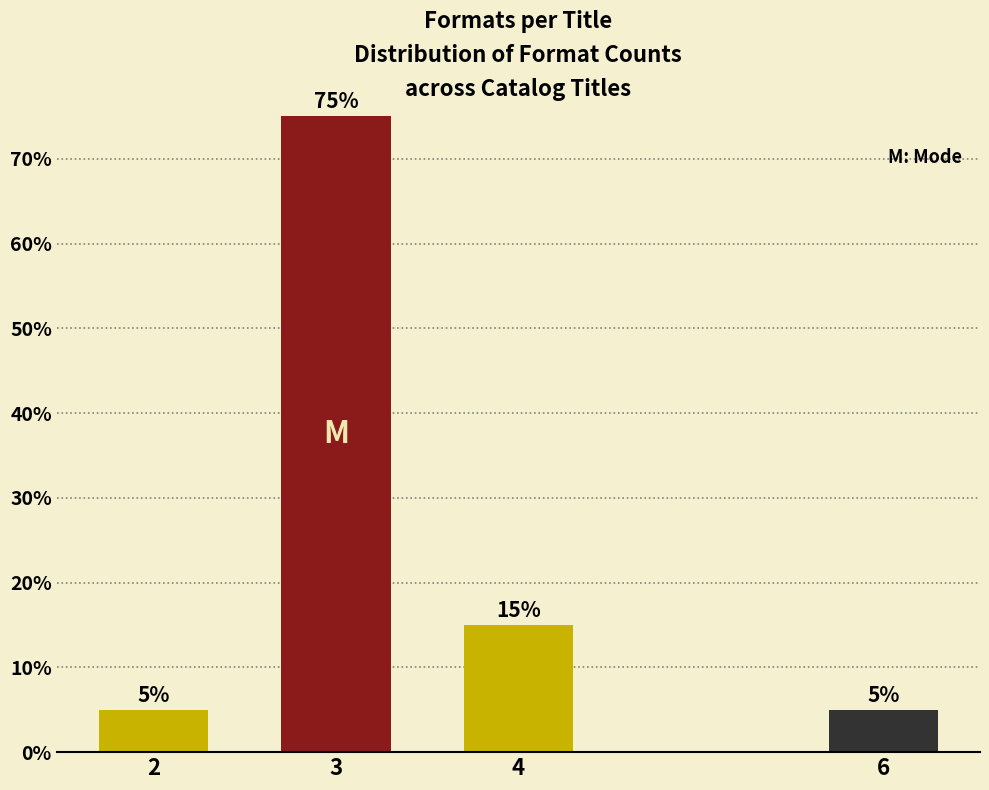

Reading left to right, extract all data points from this chart.

2=5	3=75	4=15	6=5